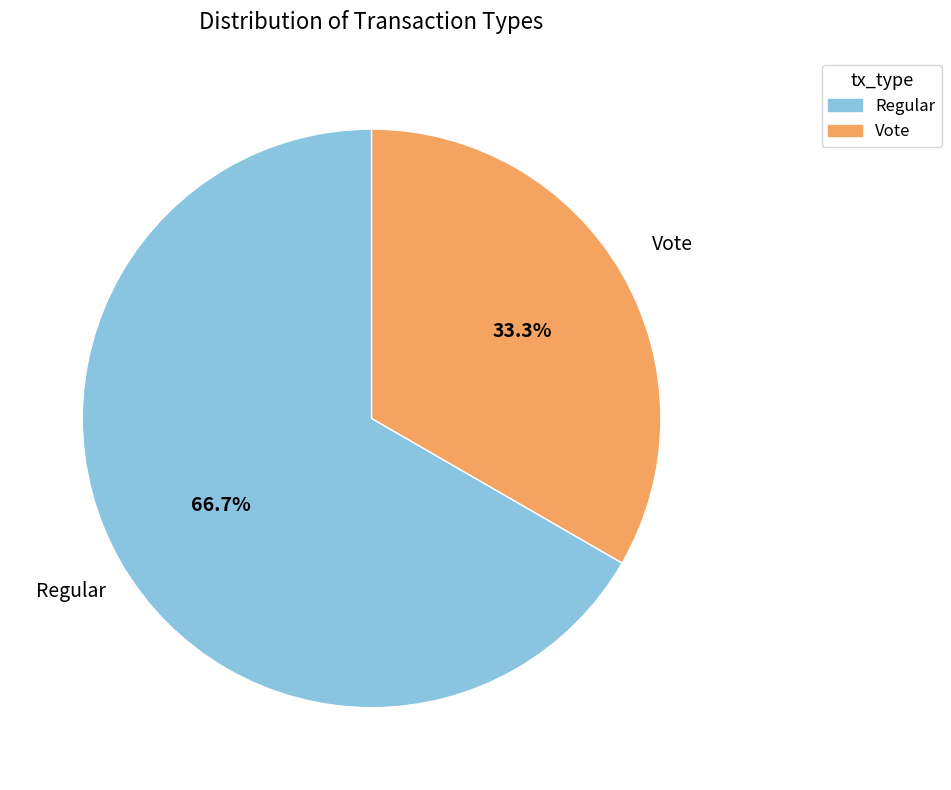

Is there any slice that represents more than half of the pie?

Yes